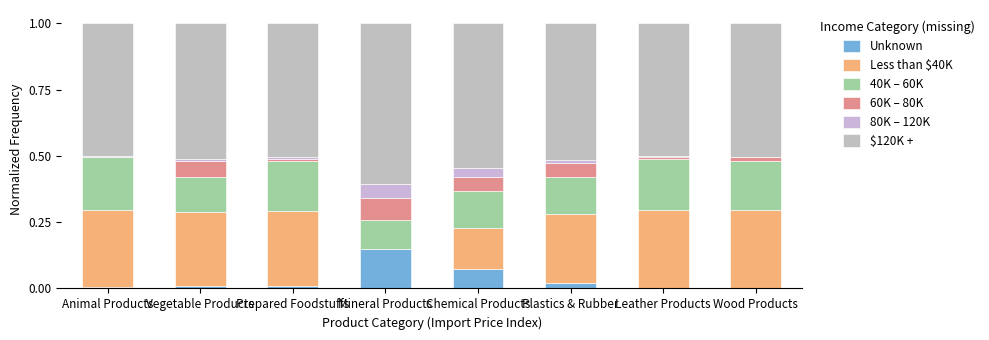

How many series are shown in this chart?

6